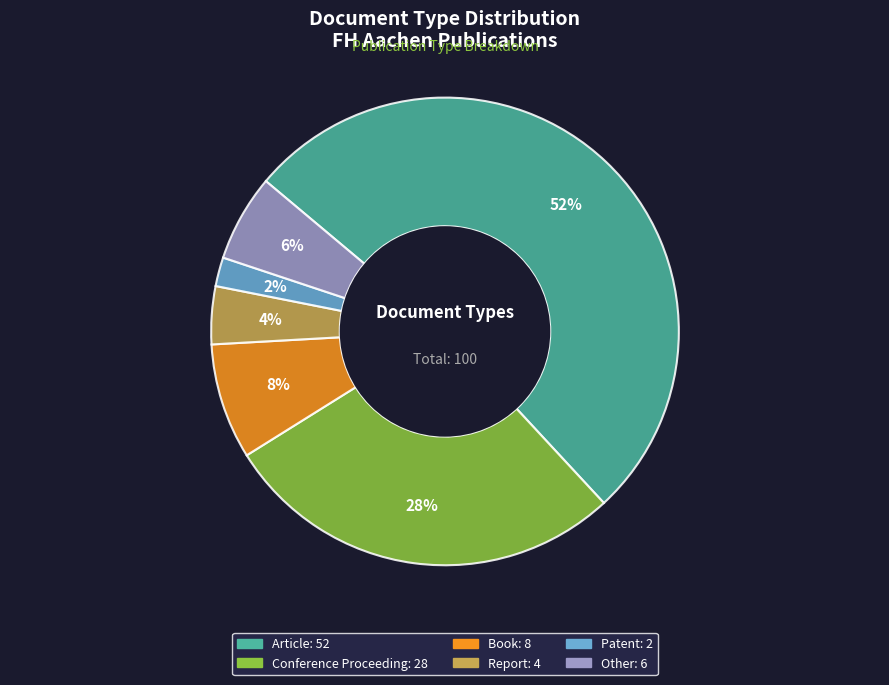

Which category has the biggest portion of the pie?

Article